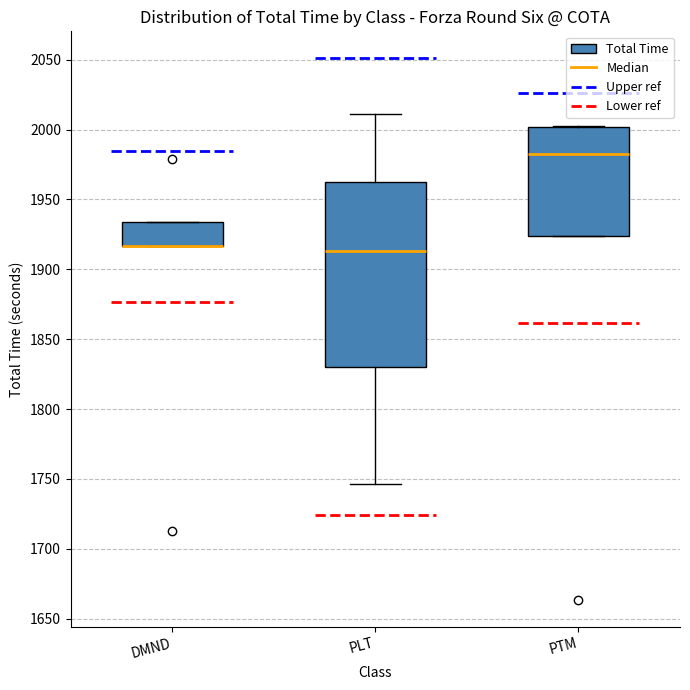

Where is the upper edge of the box for PLT on the y-axis? The values are not printed on the chart, so give them approximately, as read against the axis.

1960